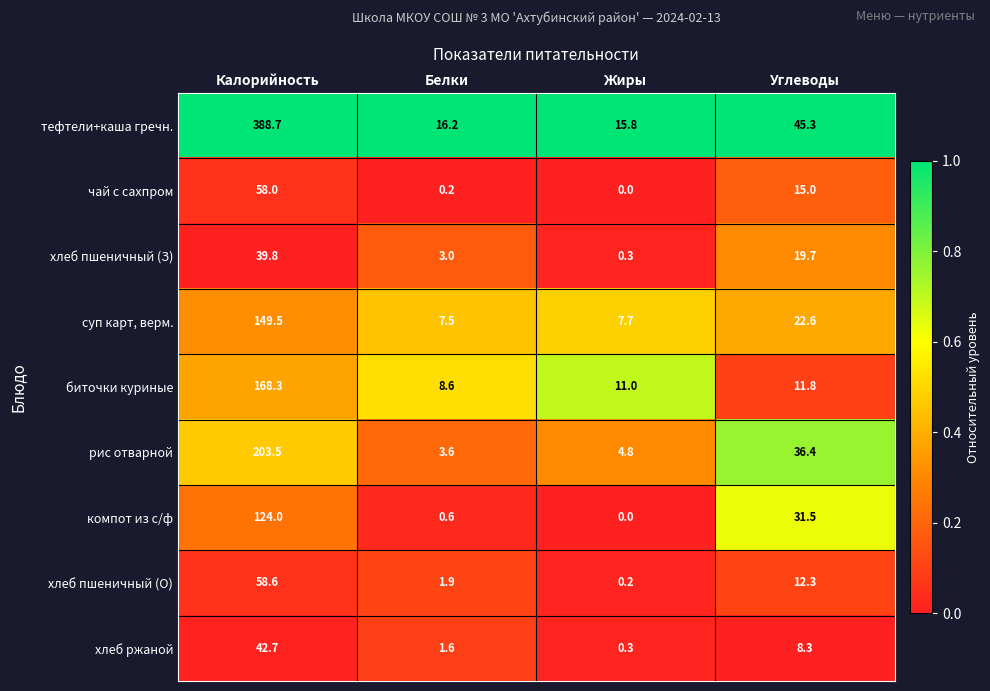

Which series has the widest spread of values?

тефтели+каша гречн.